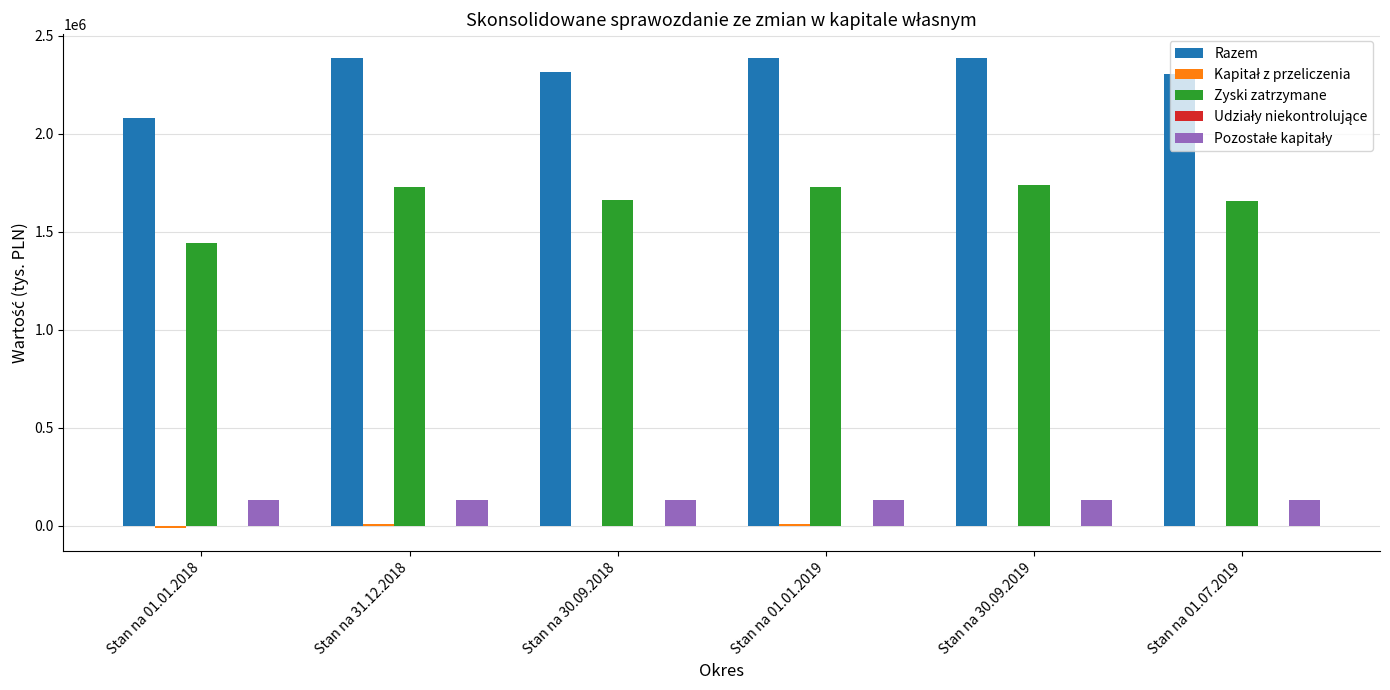

Which series has the largest total across all categories?

Razem